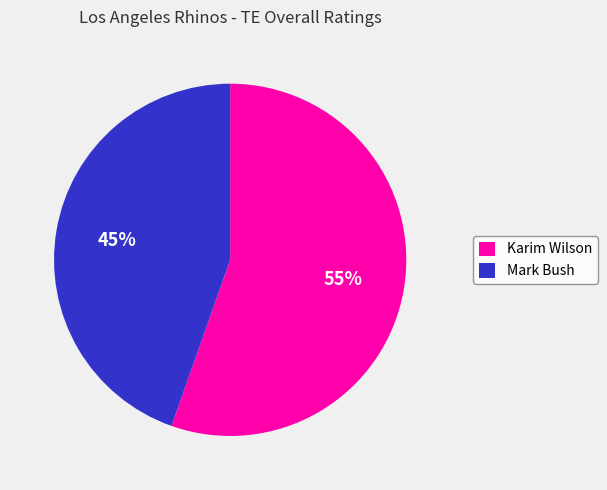

What is the largest slice in the pie chart?

Karim Wilson